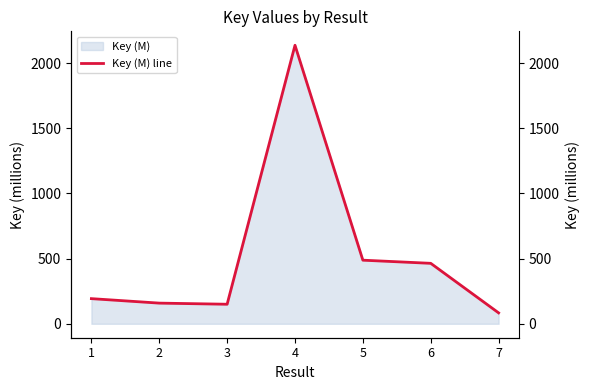

At which label does the data first exceed 193?

1